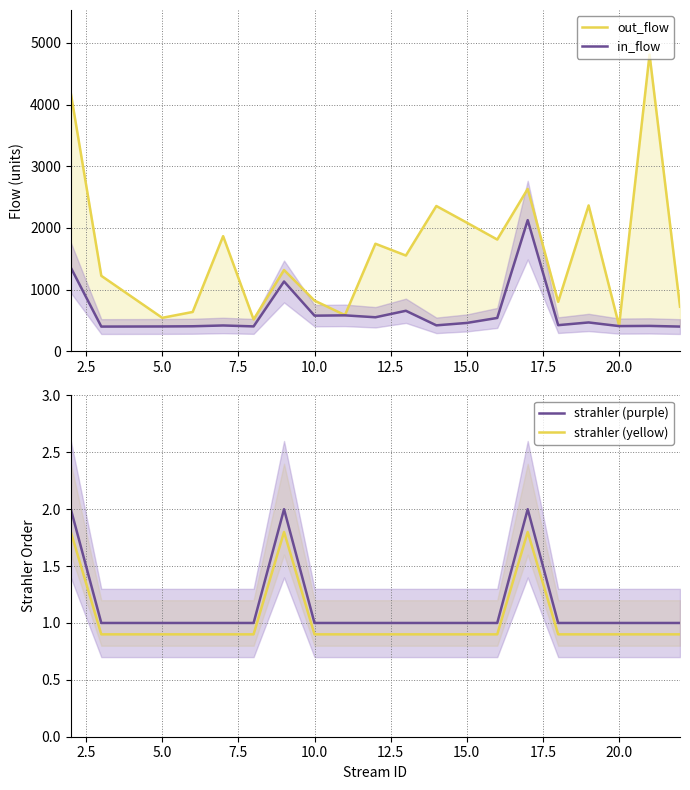

What are all the series names shown in the legend?

out_flow, in_flow, strahler (purple), strahler (yellow)